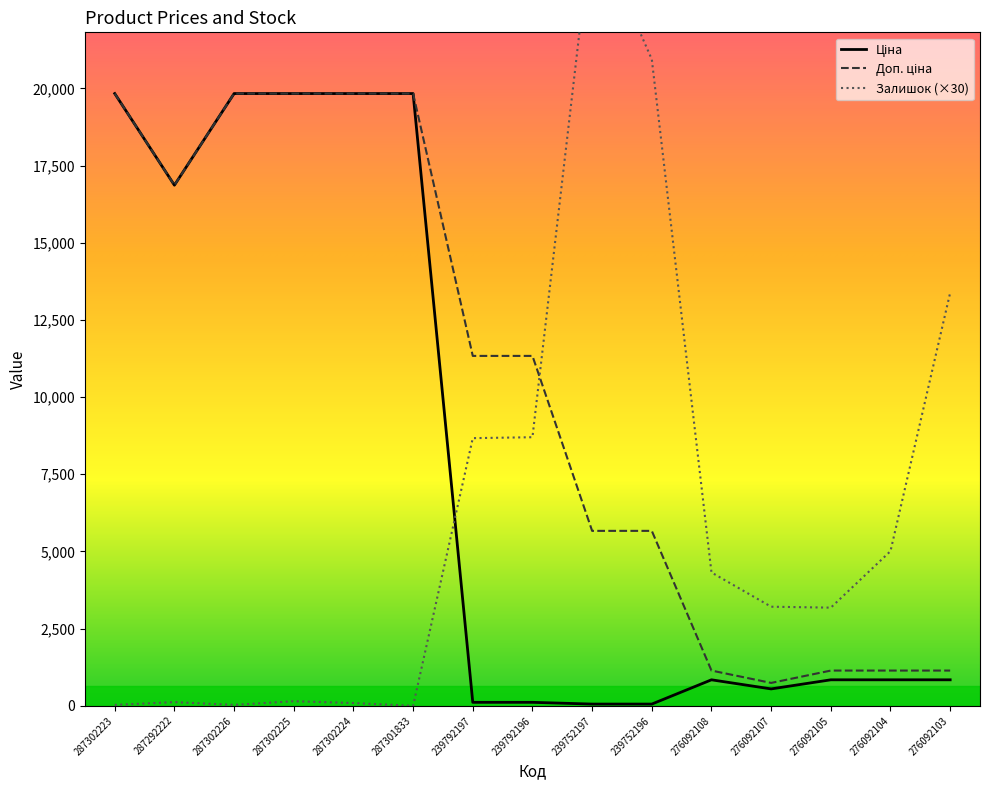

What is the lowest value of the Доп. ціна series?

742.0